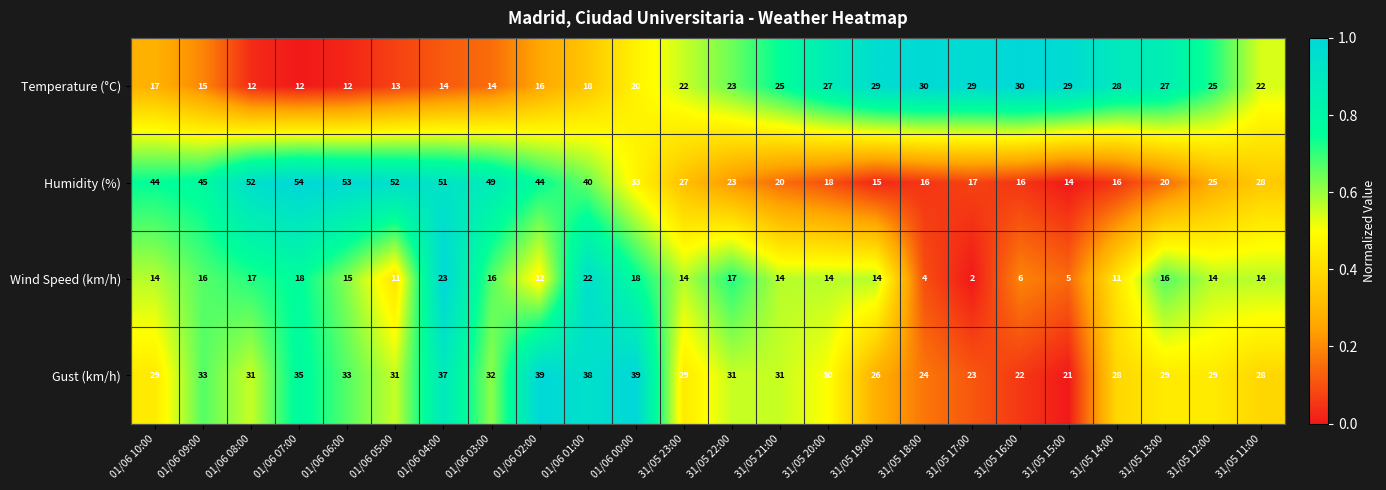

Where is Temperature (°C) nearest to the value 21?

01/06 00:00